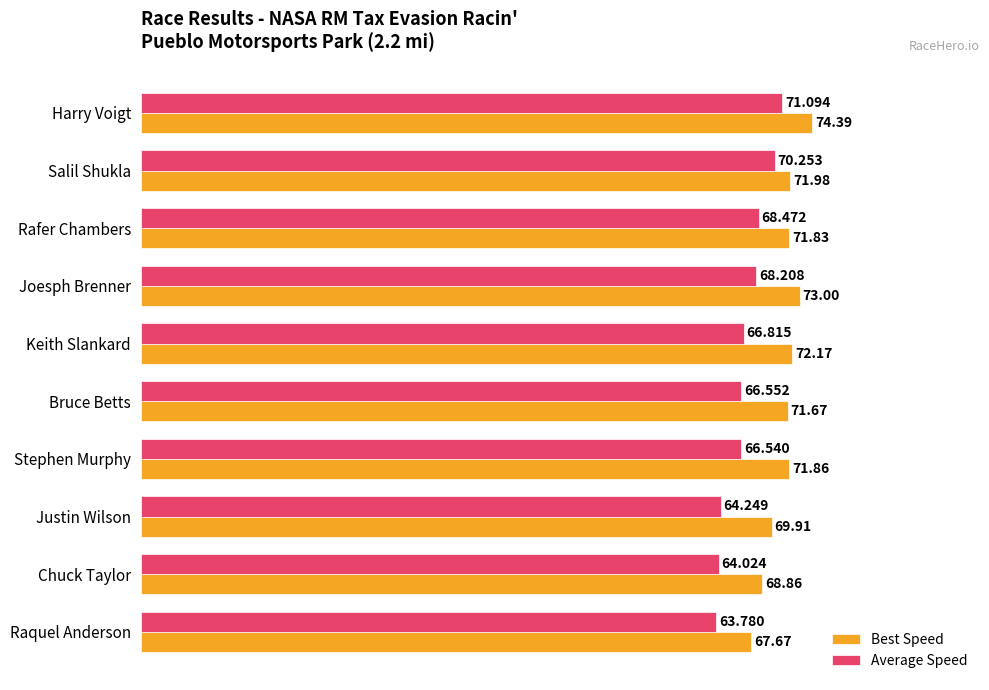

What is the maximum value for Average Speed?

71.1